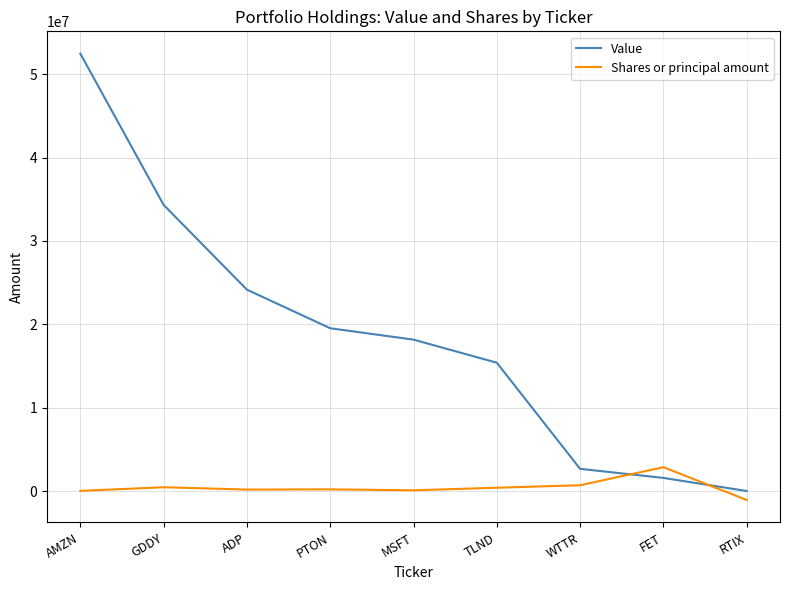

Rank the series at RTIX from highest to lowest value.

Value, Shares or principal amount